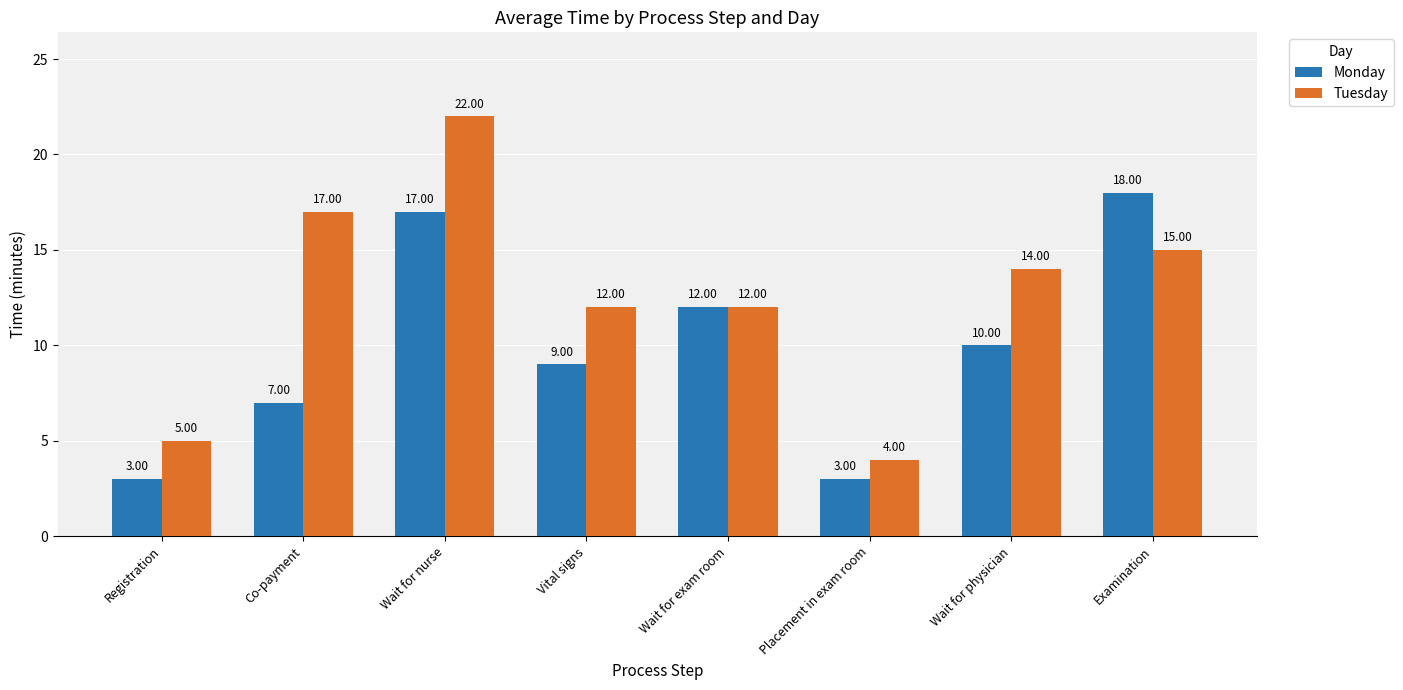

What is the label of the 3rd bar from the left?

Wait for nurse